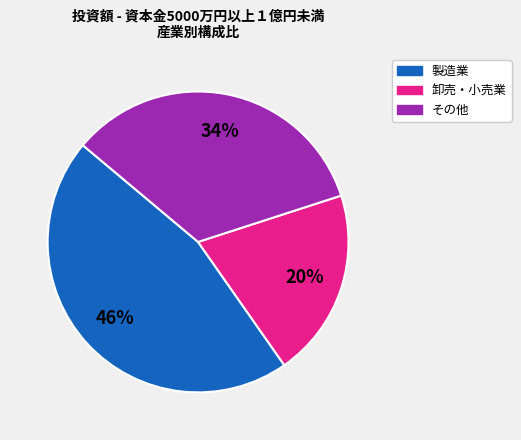

To the nearest percent, what is the average slice percentage?

33%